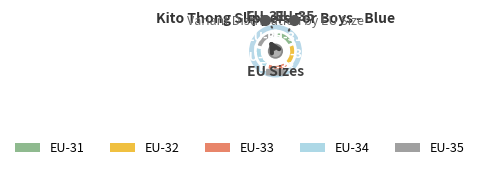

To the nearest percent, what is the difference between the EU-32 and EU-33 slice percentages?

1%